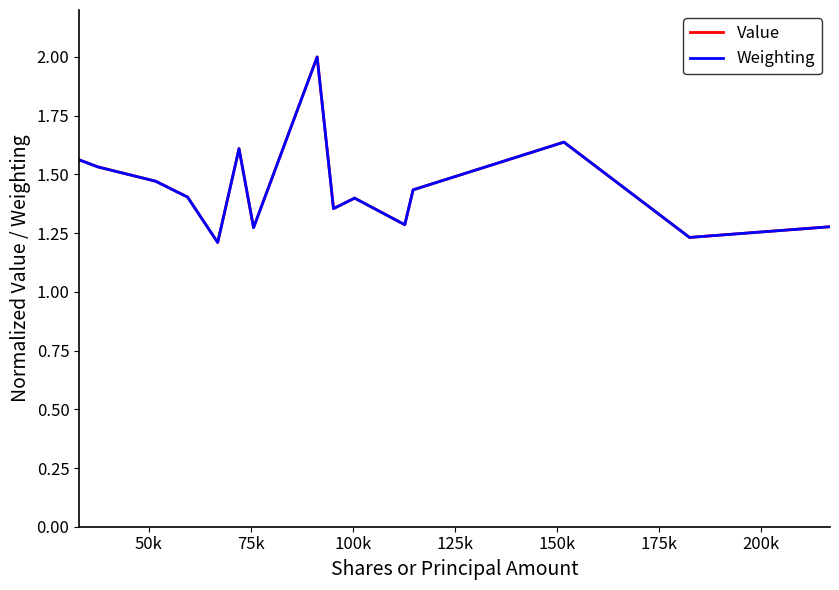

What is the greatest value displayed?

2.0